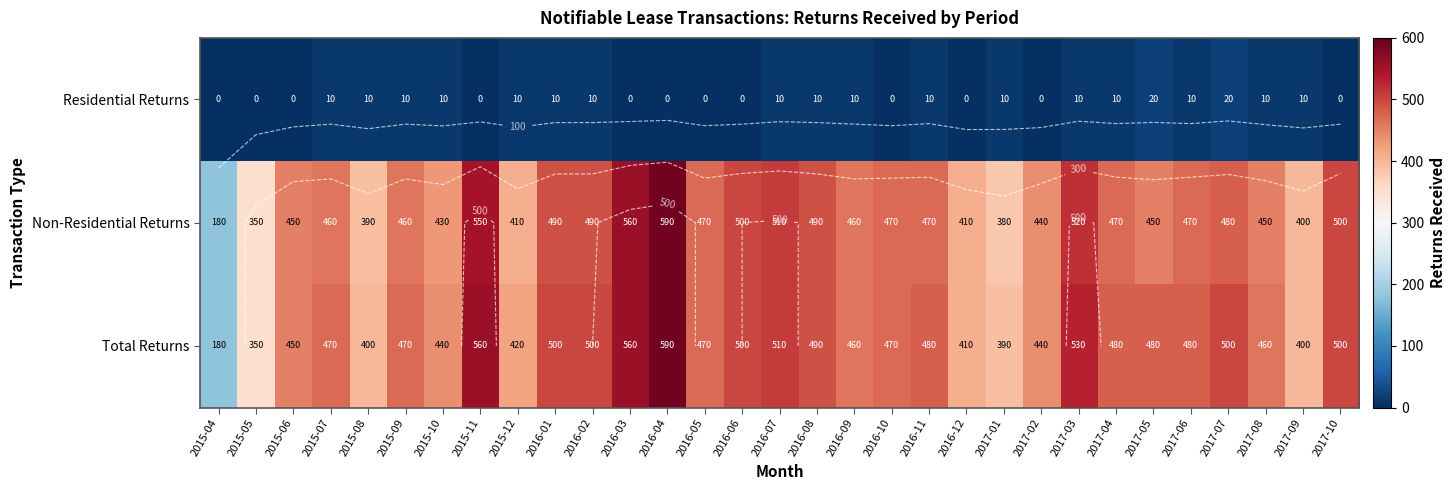

At which label does Non-Residential Returns first exceed 470?

2015-11